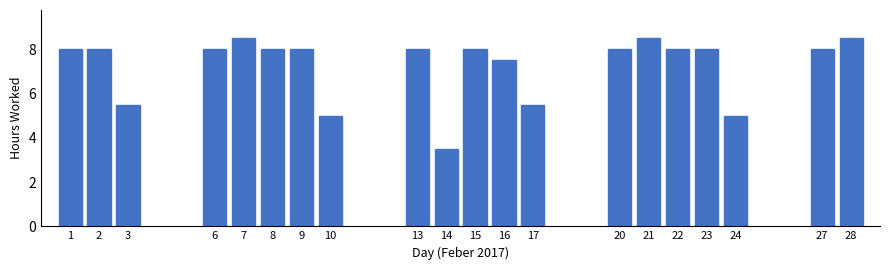

Reading right to left, list all the values displayed in this chart.

8.5	8.0	5.0	8.0	8.0	8.5	8.0	5.5	7.5	8.0	3.5	8.0	5.0	8.0	8.0	8.5	8.0	5.5	8.0	8.0